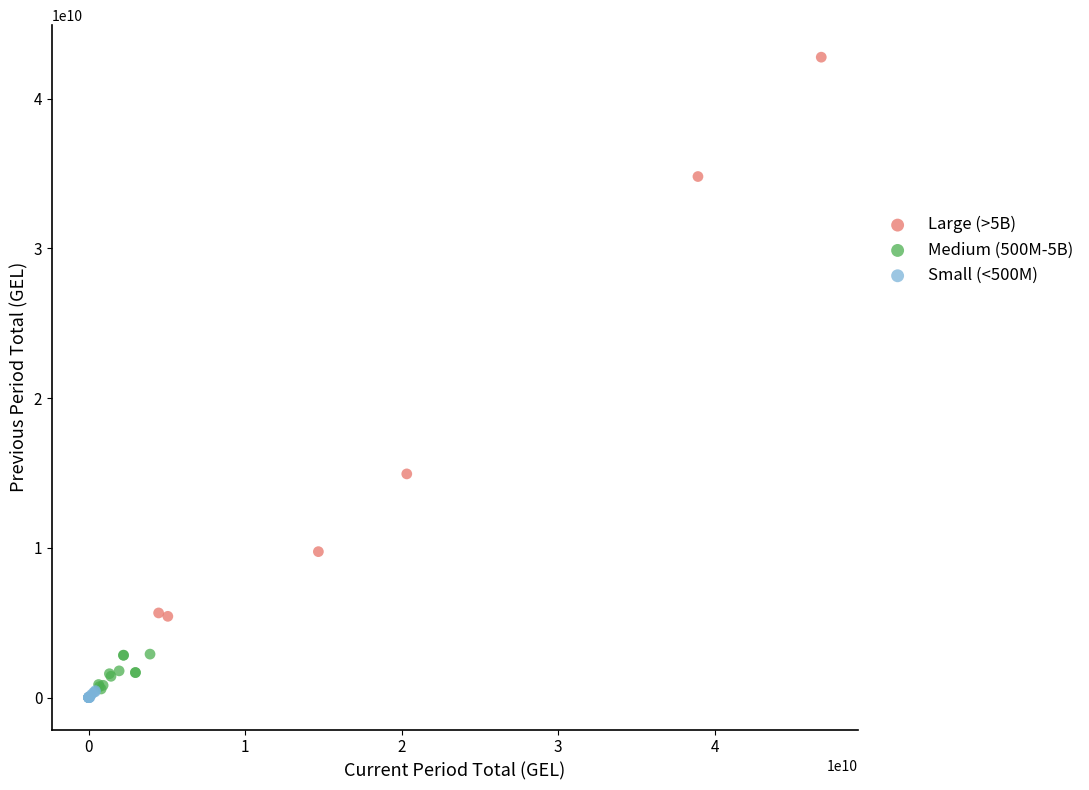

Which series contains the highest Y value?

Large (>5B)